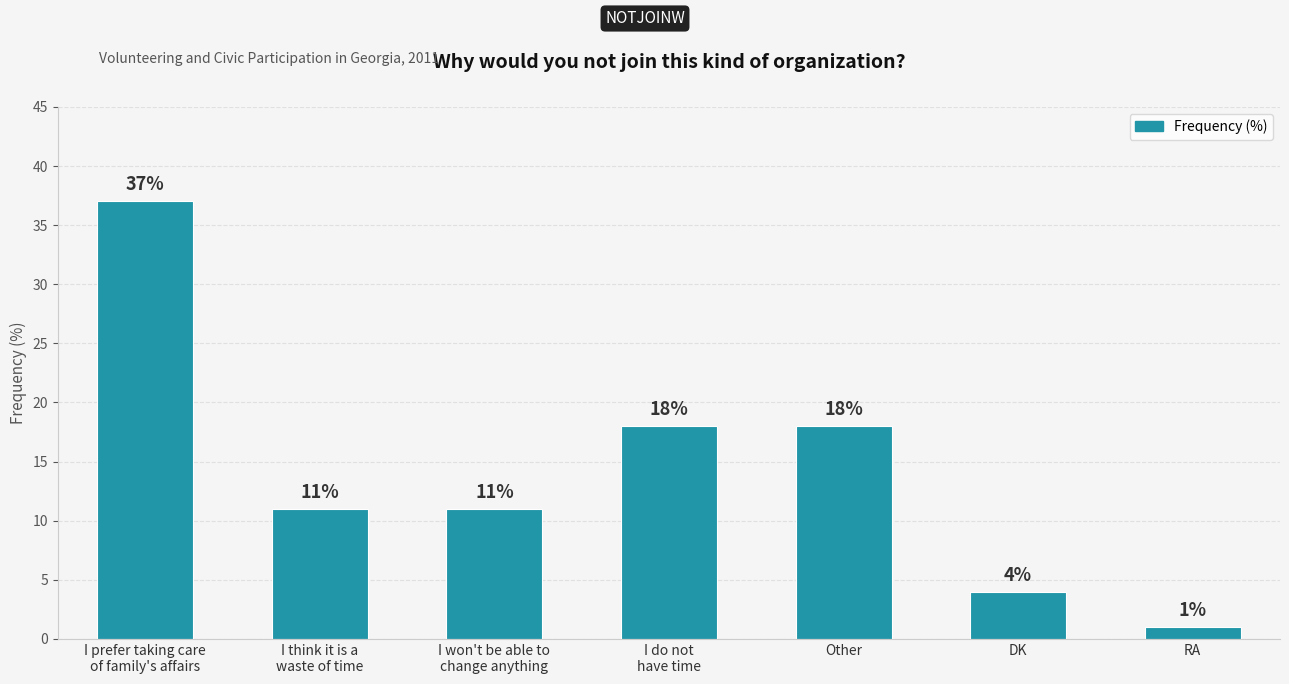

Where does the data first go above 11?

I prefer taking care
of family's affairs